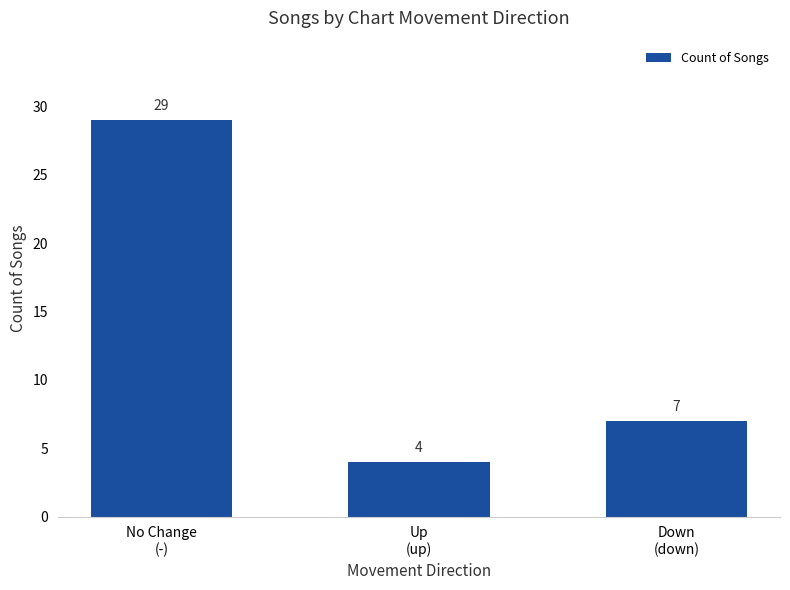

Does the chart contain stacked bars?

No